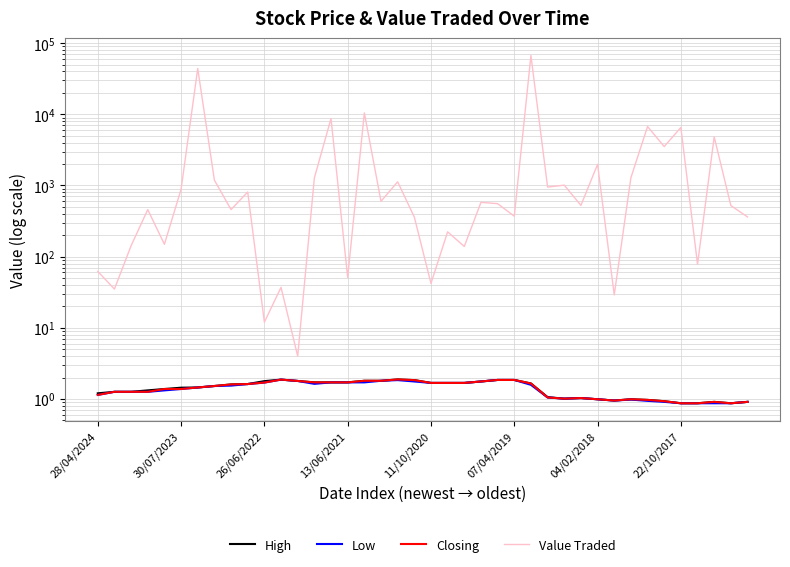

Reading right to left, extract all data points from this chart.

High: 0.9	0.9	0.9	0.9	0.9	0.9	1.0	1.0	0.9	1.0	1.0	1.0	1.1	1.6	1.9	1.9	1.8	1.7	1.7	1.7	1.8	1.9	1.8	1.8	1.7	1.7	1.7	1.8	1.9	1.8	1.6	1.6	1.5	1.4	1.4	1.4	1.3	1.3	1.3	1.2
Low: 0.9	0.9	0.9	0.9	0.9	0.9	0.9	1.0	0.9	1.0	1.0	1.0	1.1	1.6	1.9	1.9	1.8	1.7	1.7	1.7	1.8	1.8	1.8	1.7	1.7	1.7	1.6	1.8	1.9	1.7	1.6	1.5	1.5	1.4	1.4	1.3	1.3	1.3	1.3	1.1
Closing: 0.9	0.9	0.9	0.9	0.9	0.9	1.0	1.0	0.9	1.0	1.0	1.0	1.1	1.6	1.9	1.9	1.8	1.7	1.7	1.7	1.8	1.9	1.8	1.8	1.7	1.7	1.7	1.8	1.9	1.7	1.6	1.6	1.5	1.4	1.4	1.4	1.3	1.3	1.3	1.1
Value Traded: 361.0	522.0	4814.0	78.0	6525.0	3521.0	6730.0	1284.0	29.0	1980.0	525.0	1010.0	949.0	66922.0	370.0	555.0	579.0	139.0	223.0	42.0	360.0	1125.0	599.0	10468.0	51.0	8726.0	1274.0	4.0	37.0	12.0	810.0	458.0	1187.0	43976.0	882.0	149.0	458.0	142.0	35.0	62.0